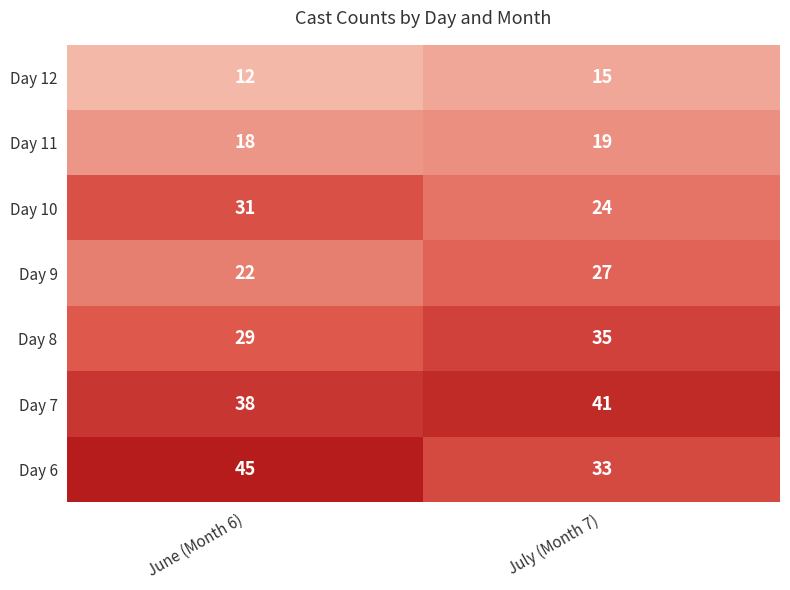

True or false: Day 9 has a value of 17 at July (Month 7).

False